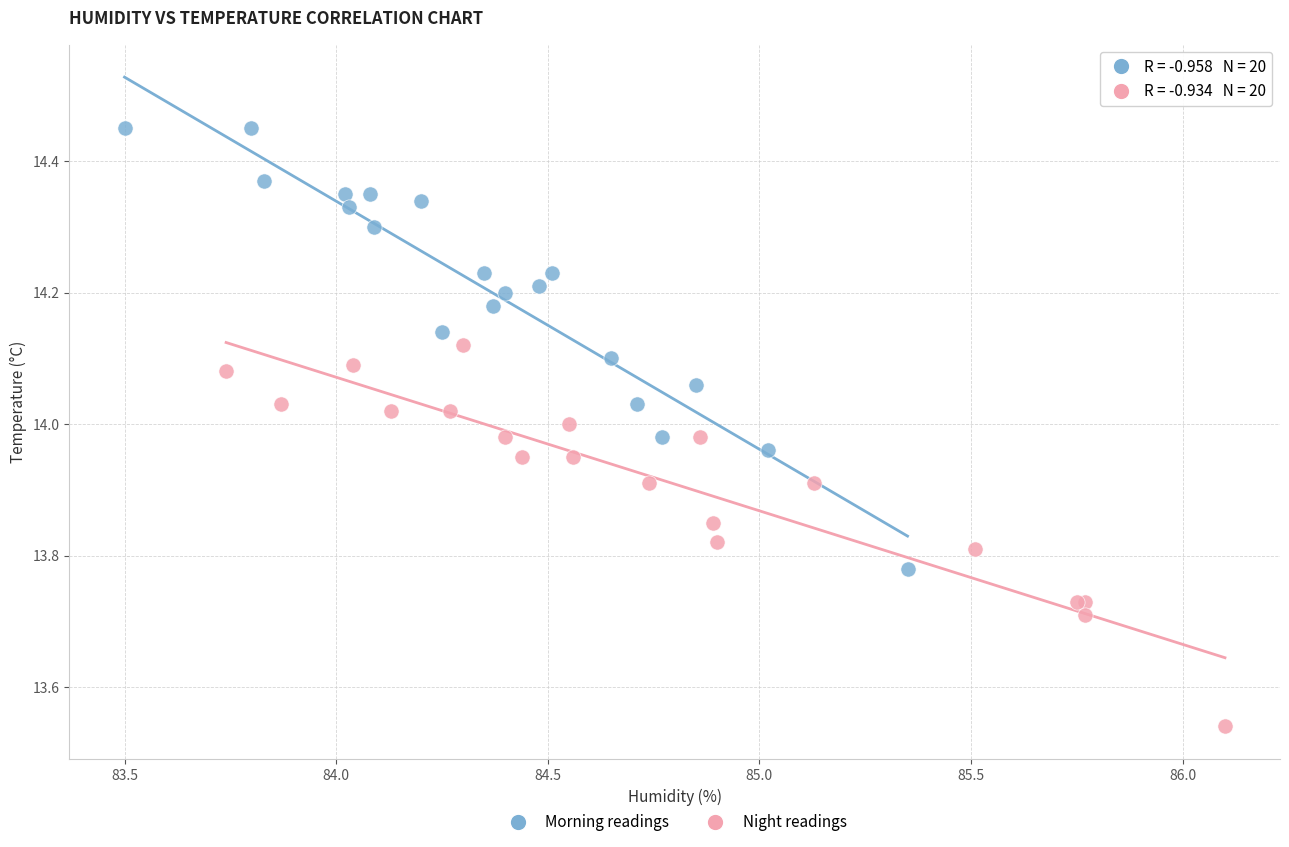

Which series reaches the minimum Y coordinate?

Night readings